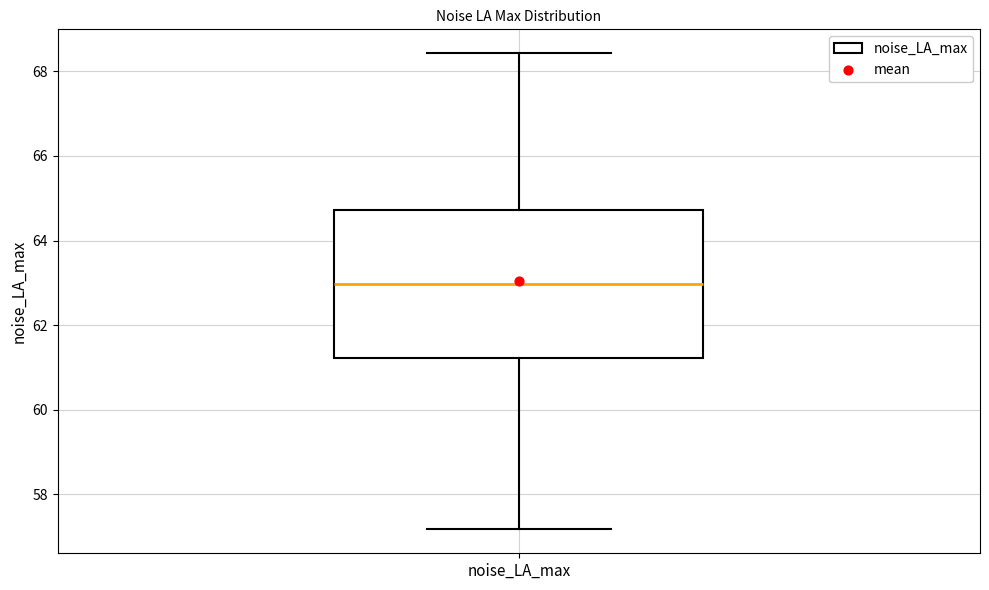

Transcribe this box plot: give where the median line is, the range the box spans, and where the two whiskers end, as read against the y-axis. The values are not printed on the chart, so give them approximately, as read against the axis.

median 63.0, box 61.2 to 64.8, whiskers 57.2 to 68.4